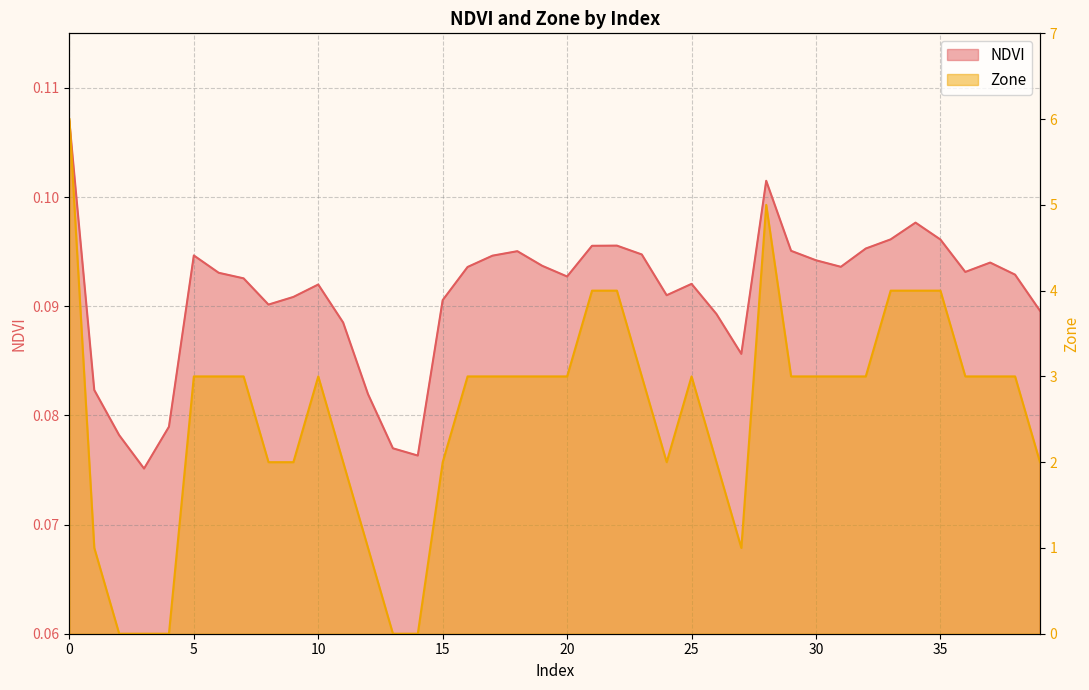

Which series ends up on top after the final intersection of NDVI and Zone?

Zone